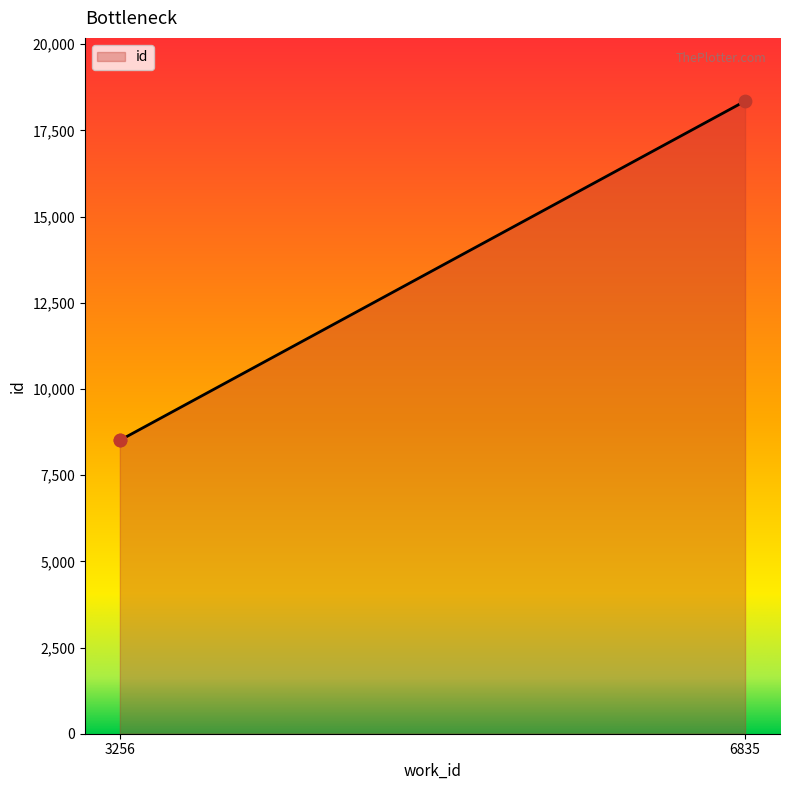

What is the change in value from 3256 to 6835?

+9838